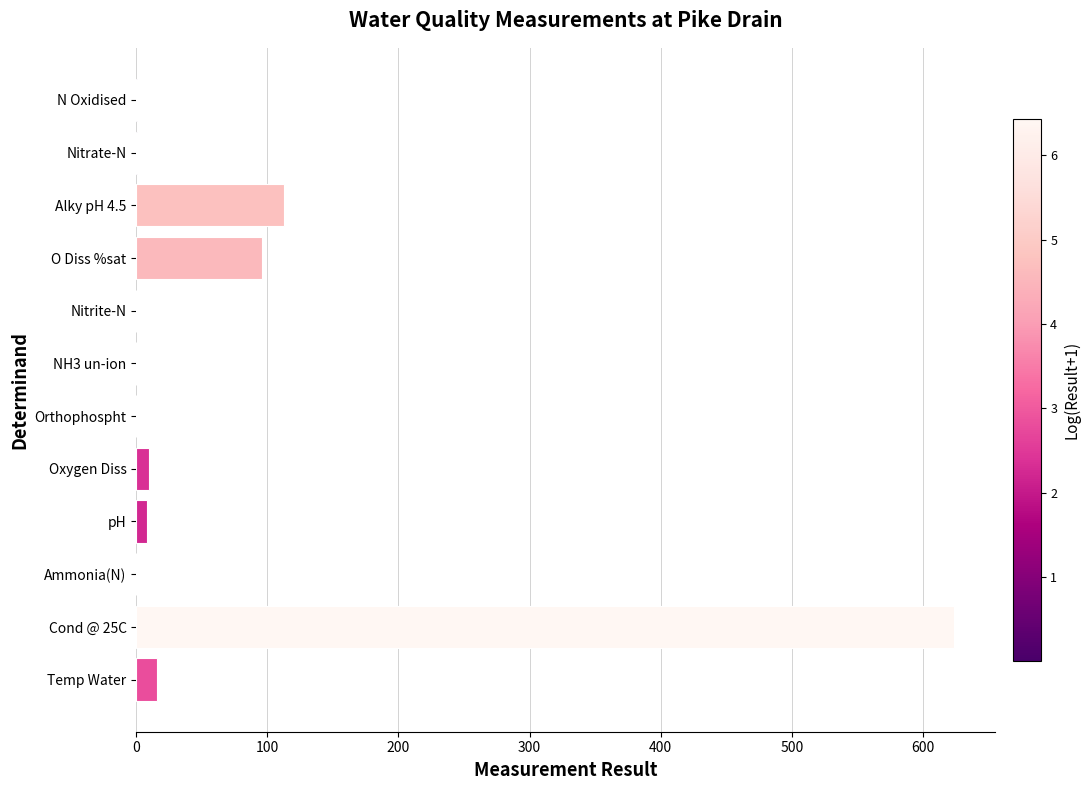

True or false: the data shows 197.2 at Cond @ 25C.

False